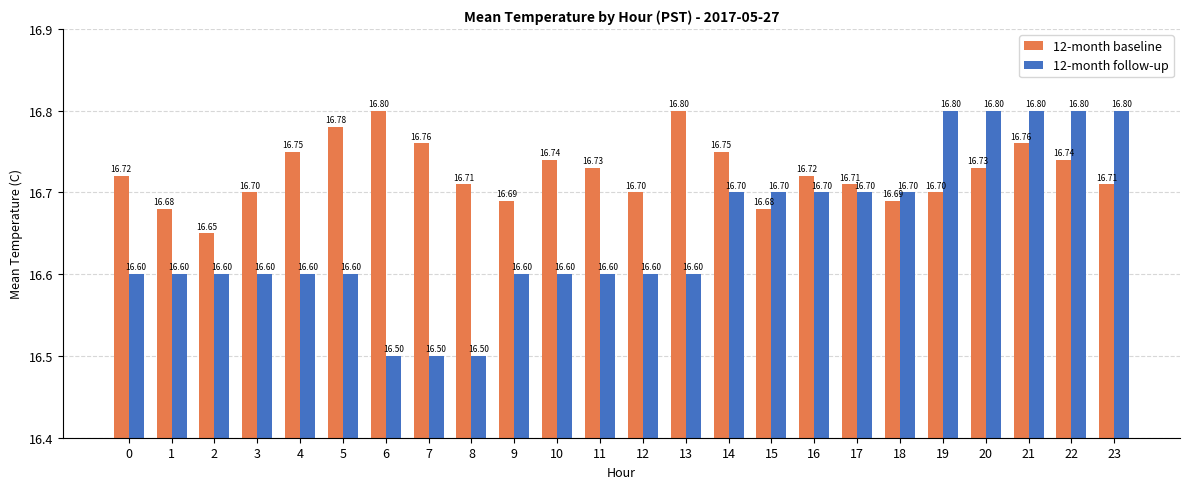

Are the bars horizontal?

No